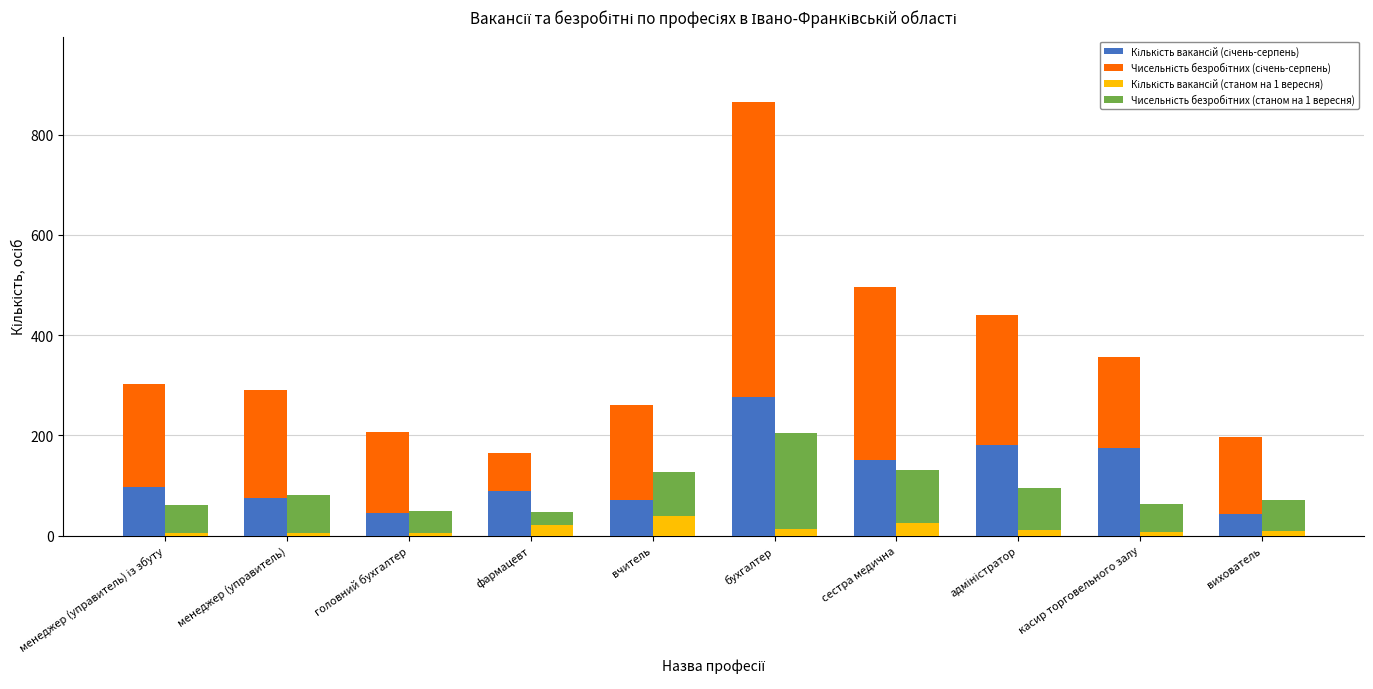

What is the minimum value shown in the chart?

5